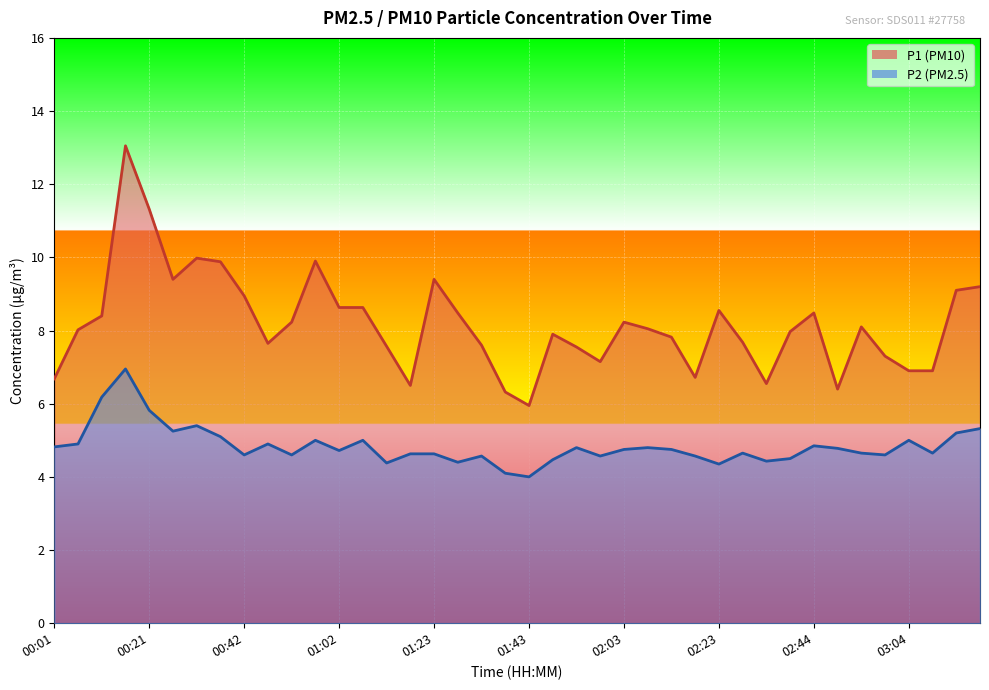

At which label is P1 closest to 9?

00:42